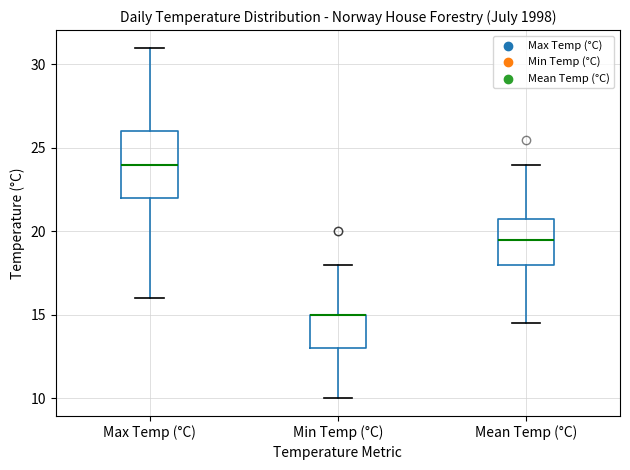

Reading left to right, read every box against the y-axis: the position of its median line, the range the box covers, and the ends of its whiskers. The values are not printed on the chart, so give them approximately, as read against the axis.

Max Temp (°C): median 24.0, box 22.0 to 26.0, whiskers 16.0 to 31.0
Min Temp (°C): median 15.0 (drawn on the box's upper edge), box 13.0 to 15.0, whiskers 10.0 to 18.0
Mean Temp (°C): median 19.5, box 18.0 to 21.0, whiskers 14.5 to 24.0